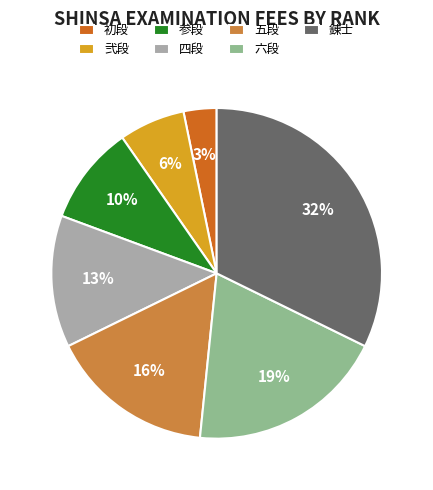

Does any single category account for the majority?

No